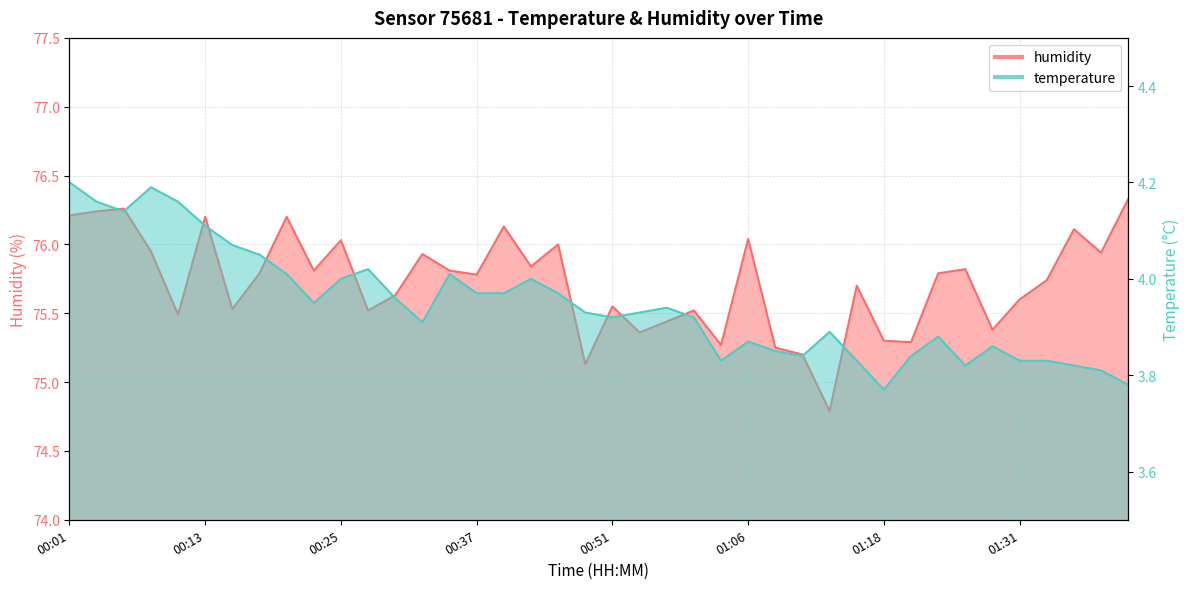

At how many categories does at least one series exceed 11?

40